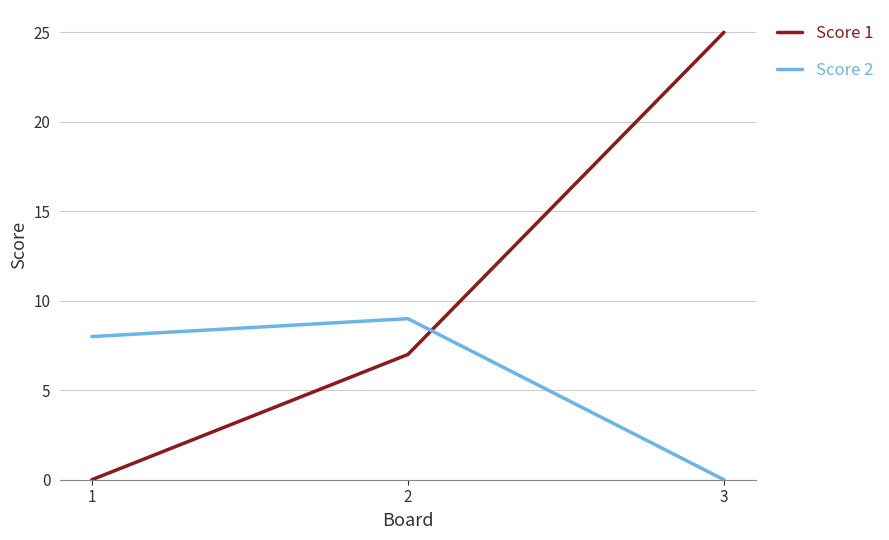

How many values in the Score 2 series are below 8?

1